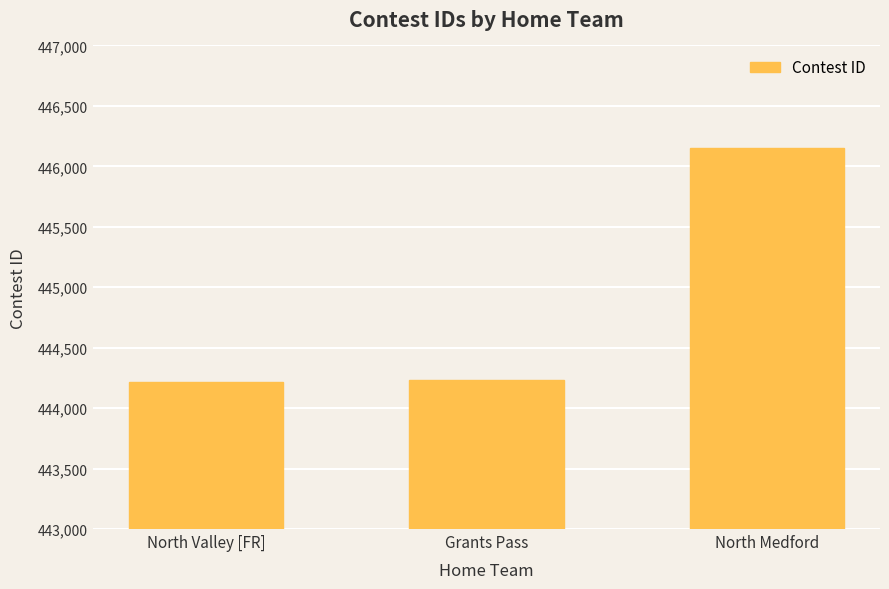

What is the value of the 3rd bar from the left?

446150